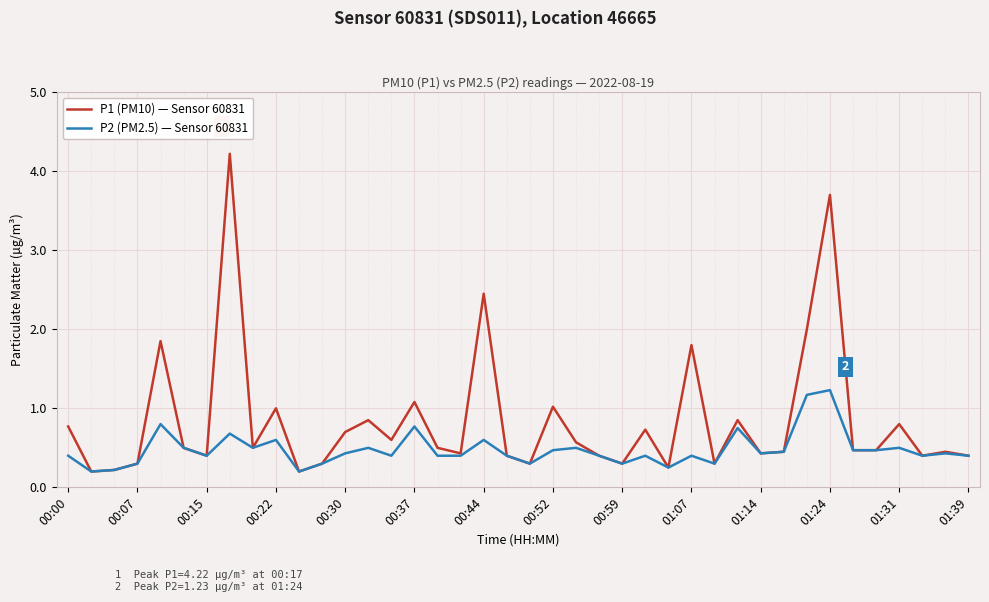

Rank the series by their maximum value, from lowest to highest.

P2 (PM2.5) — Sensor 60831, P1 (PM10) — Sensor 60831